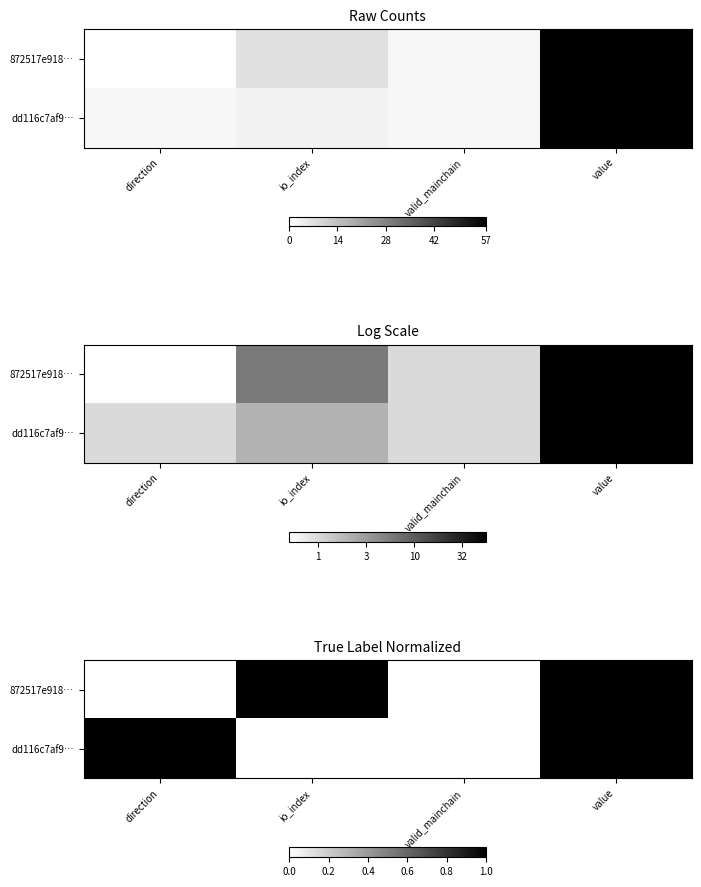

Rank the categories by dd116c7af9… value from highest to lowest.

direction, value, io_index, valid_mainchain